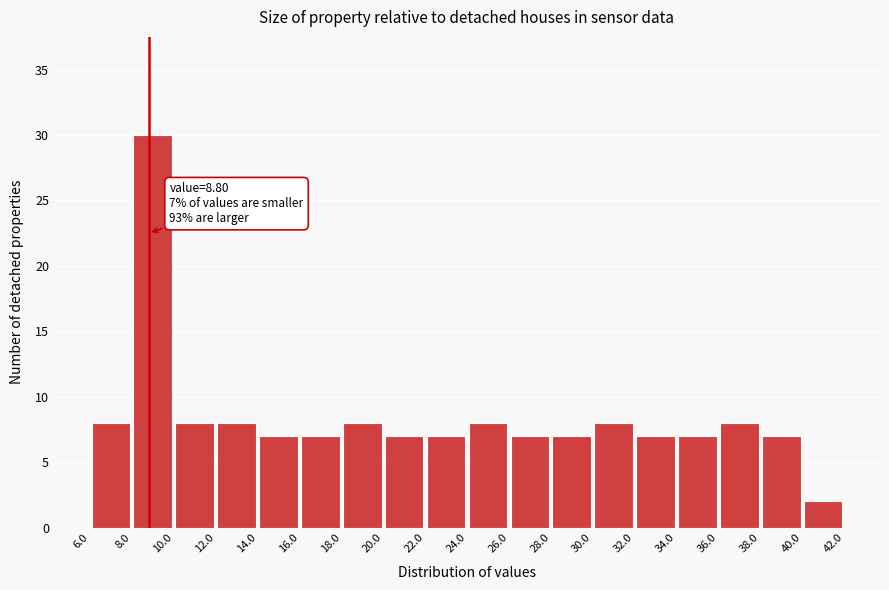

Over which range of the x-axis is the bar tallest?

8.0 to 10.0